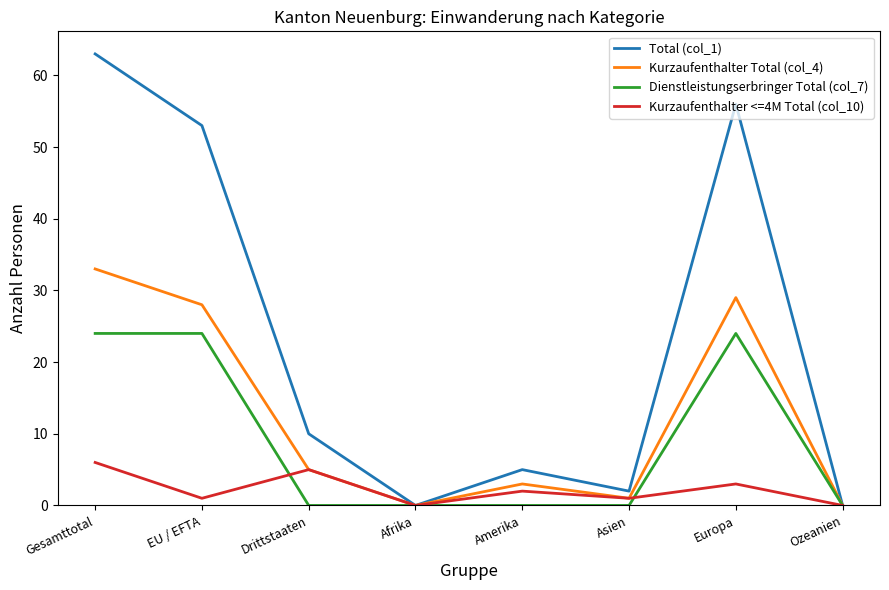

True or false: Total (col_1) has a value of 2 at Amerika.

False